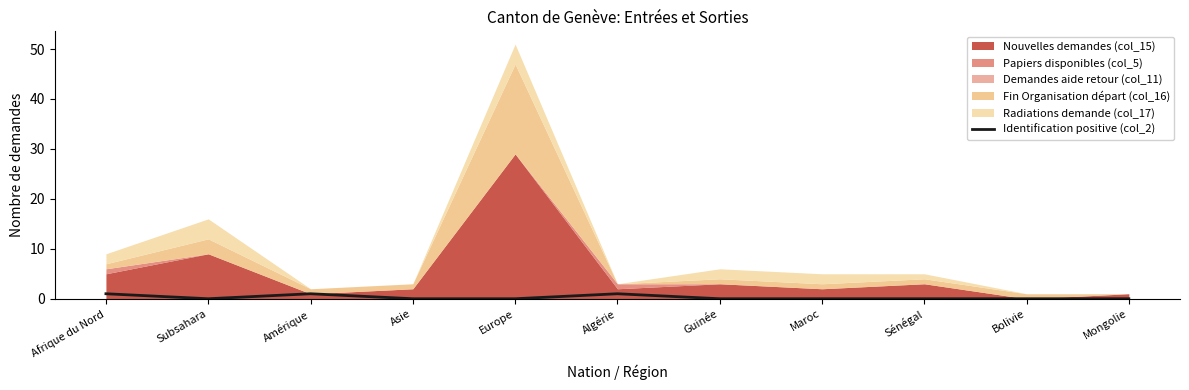

Does the chart display data point markers on the line(s)?

No